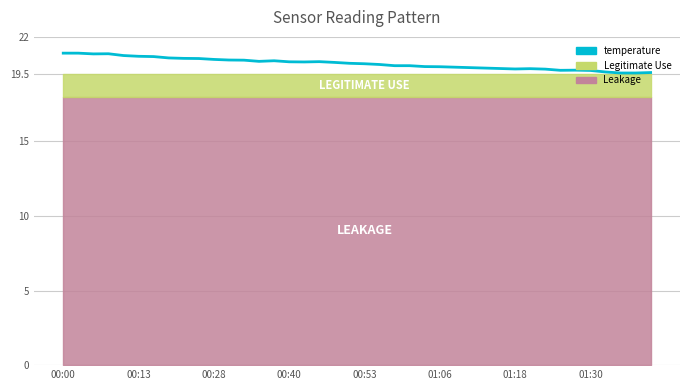

How many lines are shown in the chart?

1